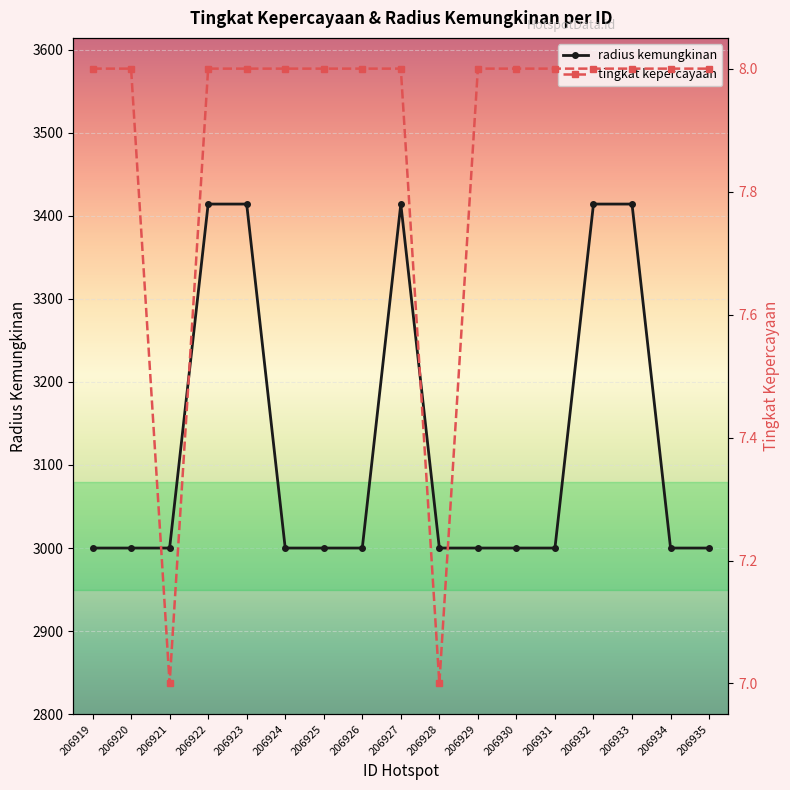

At which category is the sum across all series the highest?

206922